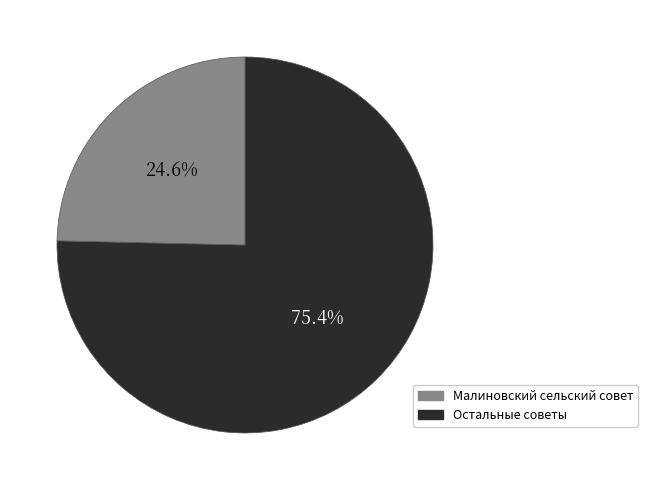

Is there any slice that represents more than half of the pie?

Yes